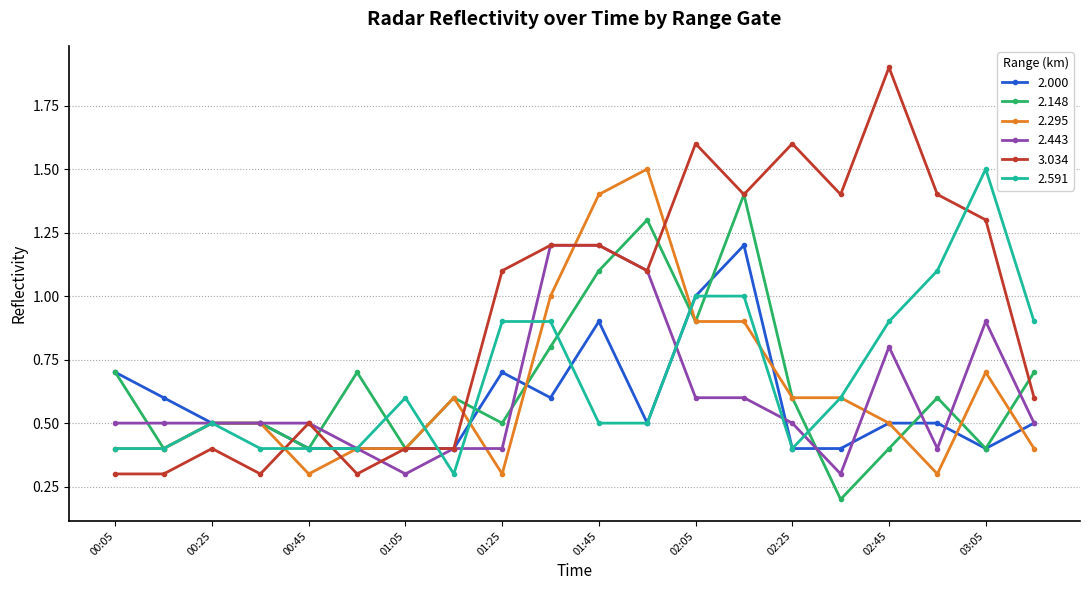

Which series has the largest range (max minus min)?

3.034